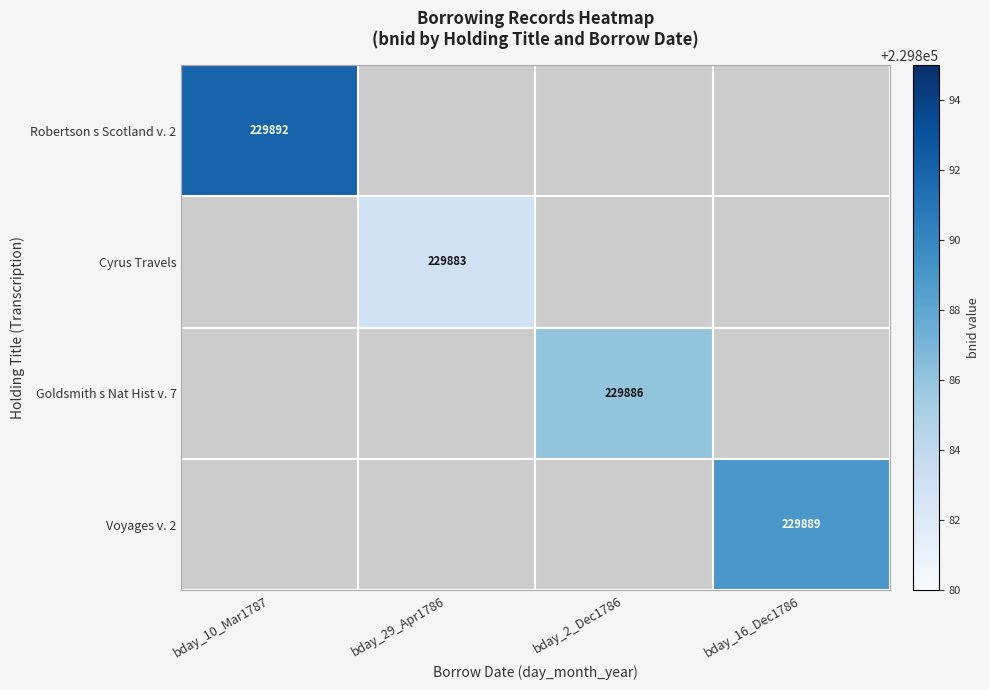

How many distinct data groups are displayed?

4